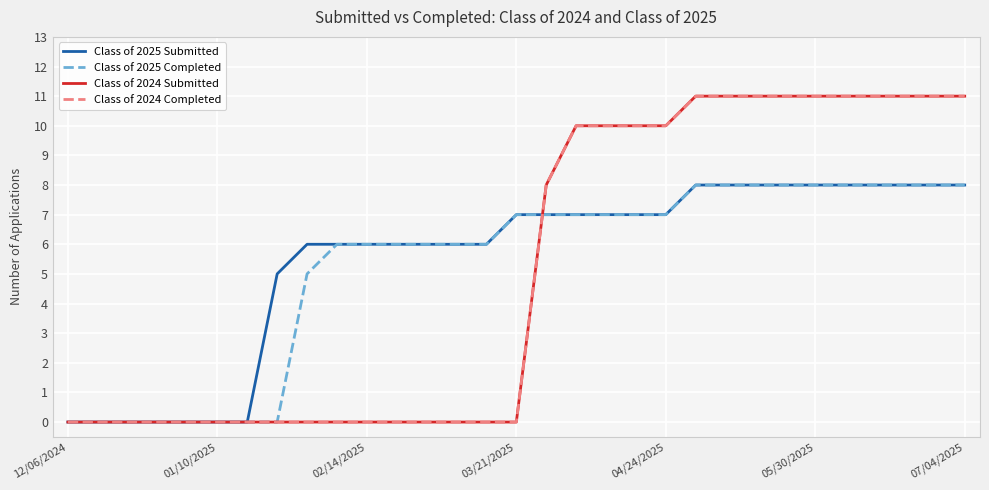

How many intersections are there between Class of 2025 Completed and Class of 2024 Submitted?

1